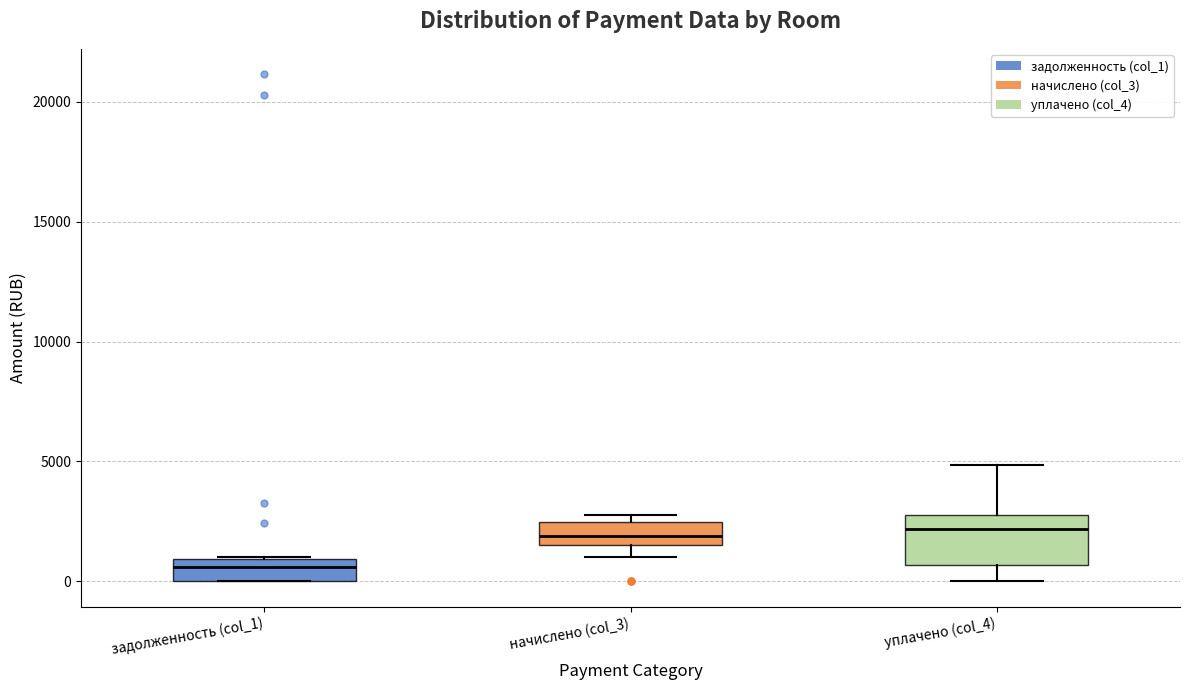

Reading left to right, transcribe this box plot: for each box, give where its median line is, the range the box spans, and where its two whiskers end, as read against the y-axis. The values are not printed on the chart, so give them approximately, as read against the axis.

задолженность (col_1): median 500, box 0 to 1000, whiskers 0 to 1000
начислено (col_3): median 2000, box 1500 to 2500, whiskers 1000 to 3000
уплачено (col_4): median 2000, box 500 to 3000, whiskers 0 to 5000